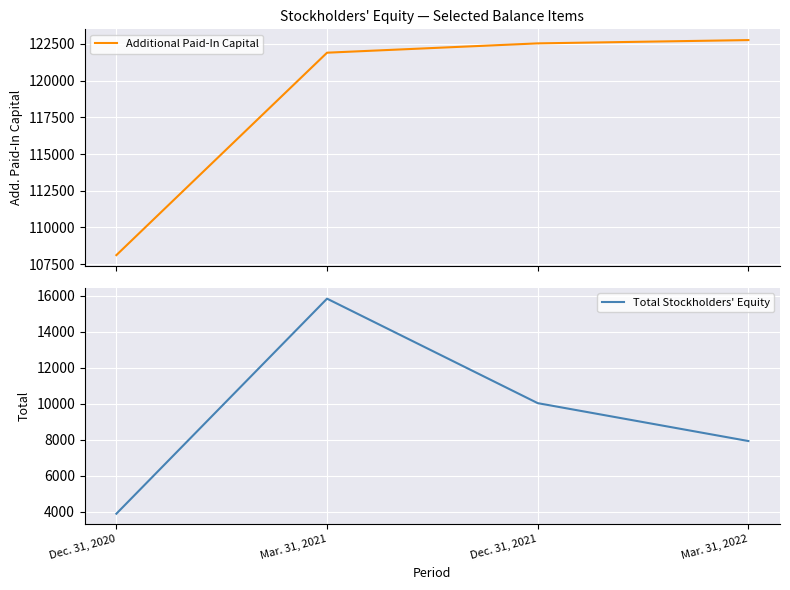

Which has a higher value, Dec. 31, 2021 or Dec. 31, 2020?

Dec. 31, 2021